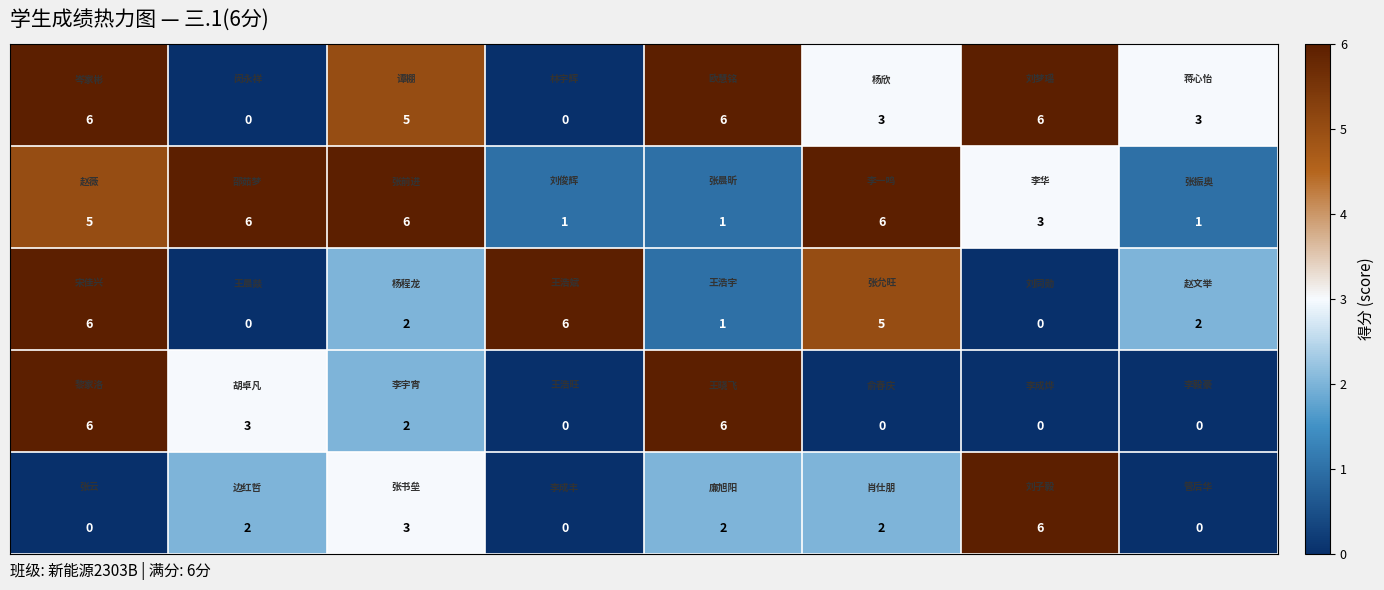

How many series are shown in this chart?

5